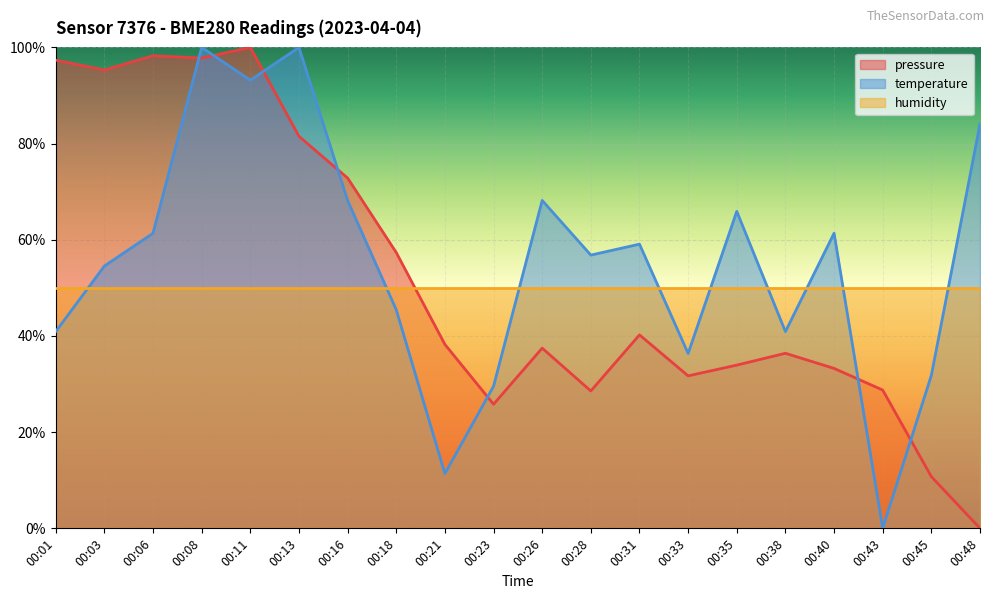

Does the chart display data point markers on the line(s)?

No